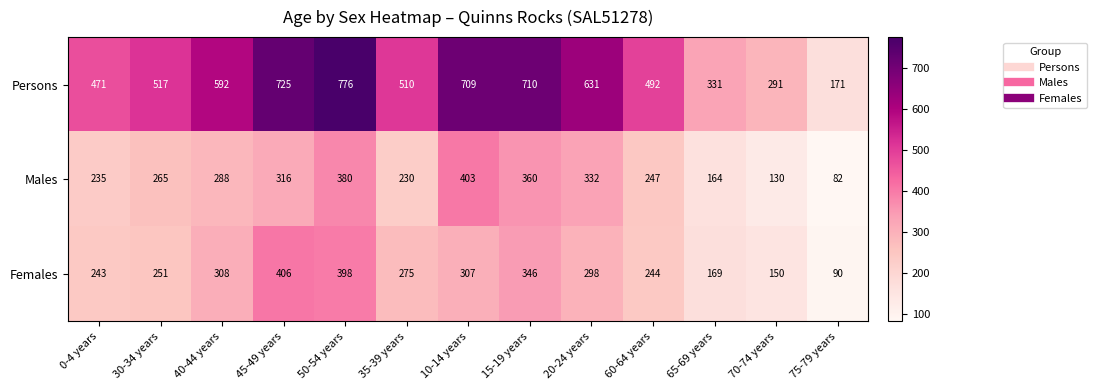

What is the minimum value for Females?

90